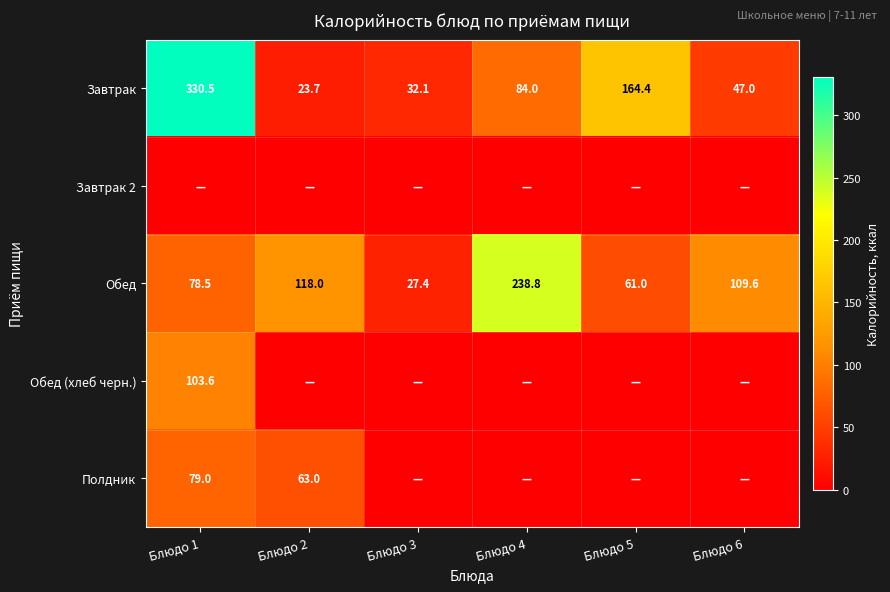

Rank the categories by Завтрак value from lowest to highest.

Блюдо 2, Блюдо 3, Блюдо 6, Блюдо 4, Блюдо 5, Блюдо 1